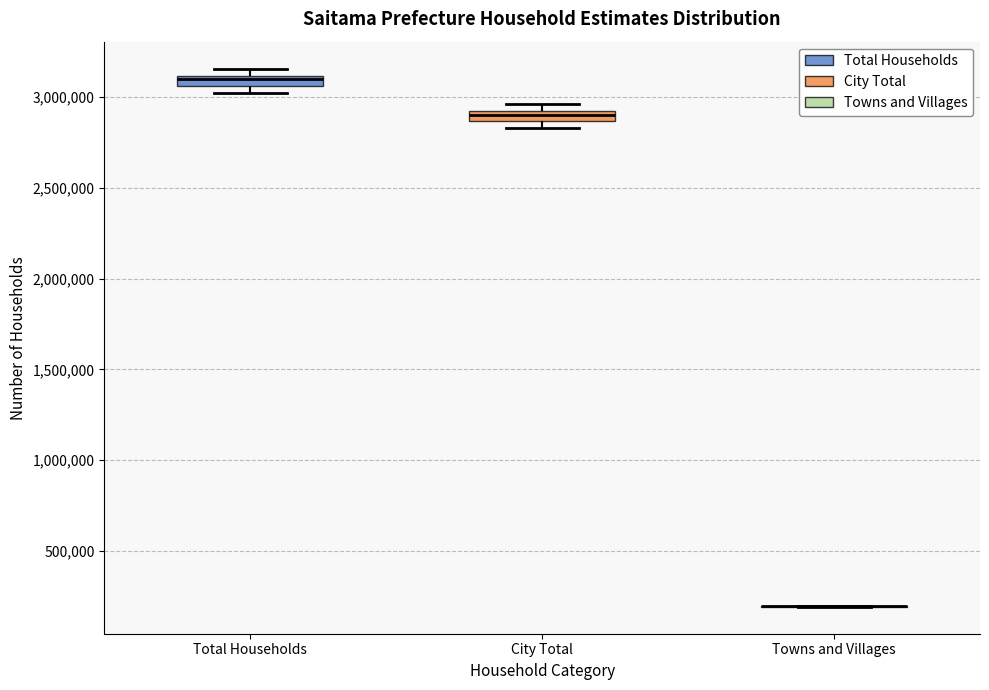

Where is the lower edge of the box for Total Households on the y-axis? The values are not printed on the chart, so give them approximately, as read against the axis.

3050000